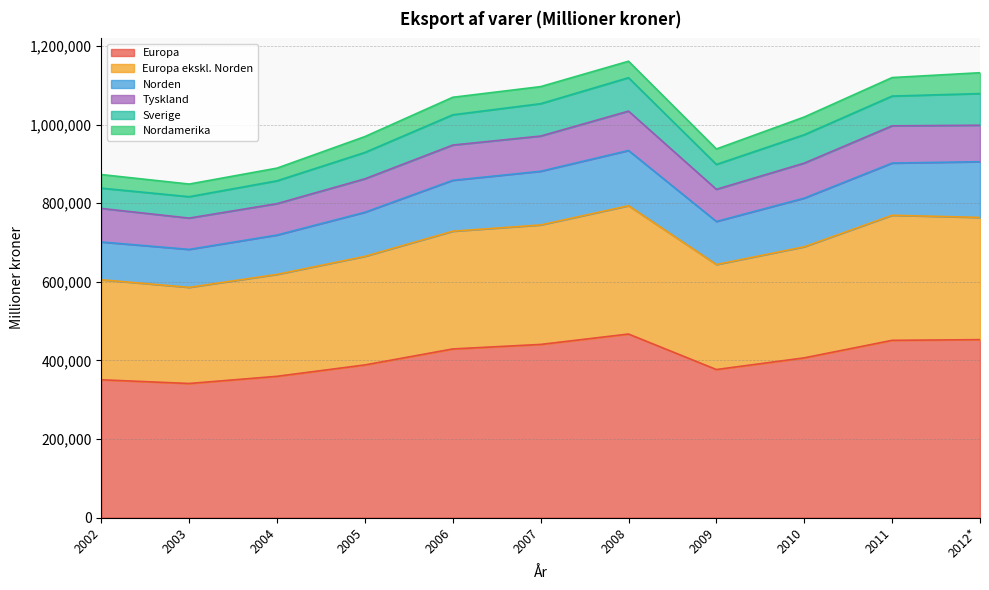

List the labels in order of Europa value, smallest first.

2003, 2002, 2004, 2009, 2005, 2010, 2006, 2007, 2011, 2012*, 2008